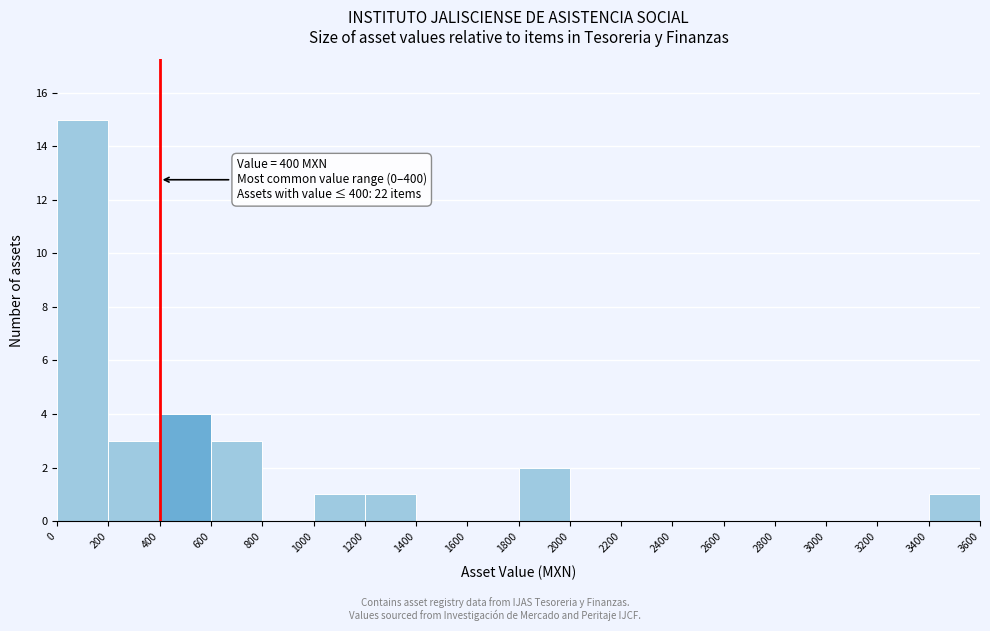

Over which range of the x-axis is the bar tallest?

0 to 200